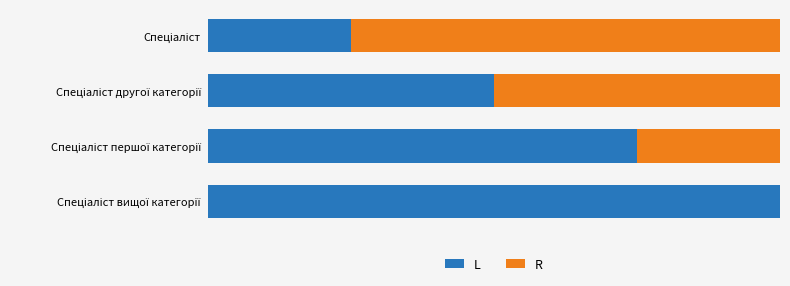

List the series in order of their peak value, lowest first.

R, L